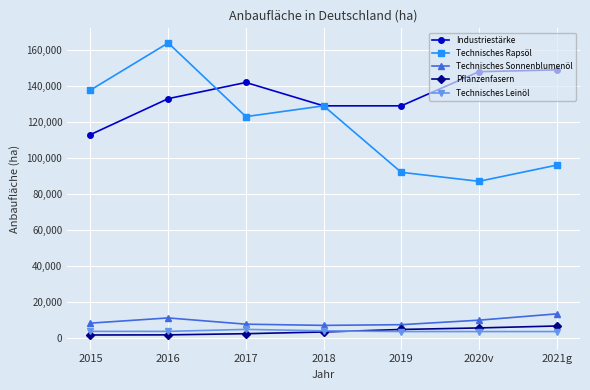

What is the difference between the maximum and minimum values in the Technisches Sonnenblumenöl series?

6400